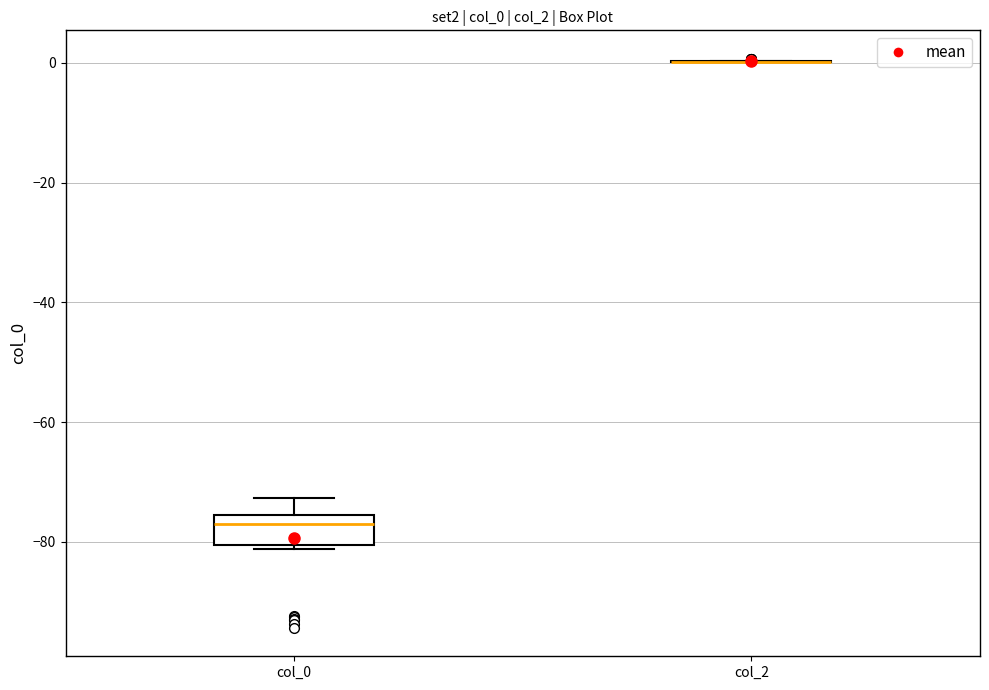

Reading left to right, read every box against the y-axis: the position of its median line, the range the box covers, and the ends of its whiskers. The values are not printed on the chart, so give them approximately, as read against the axis.

col_0: median -78, box -80 to -76, whiskers -82 to -72
col_2: box collapsed to a line at 0, whiskers 0 to 0